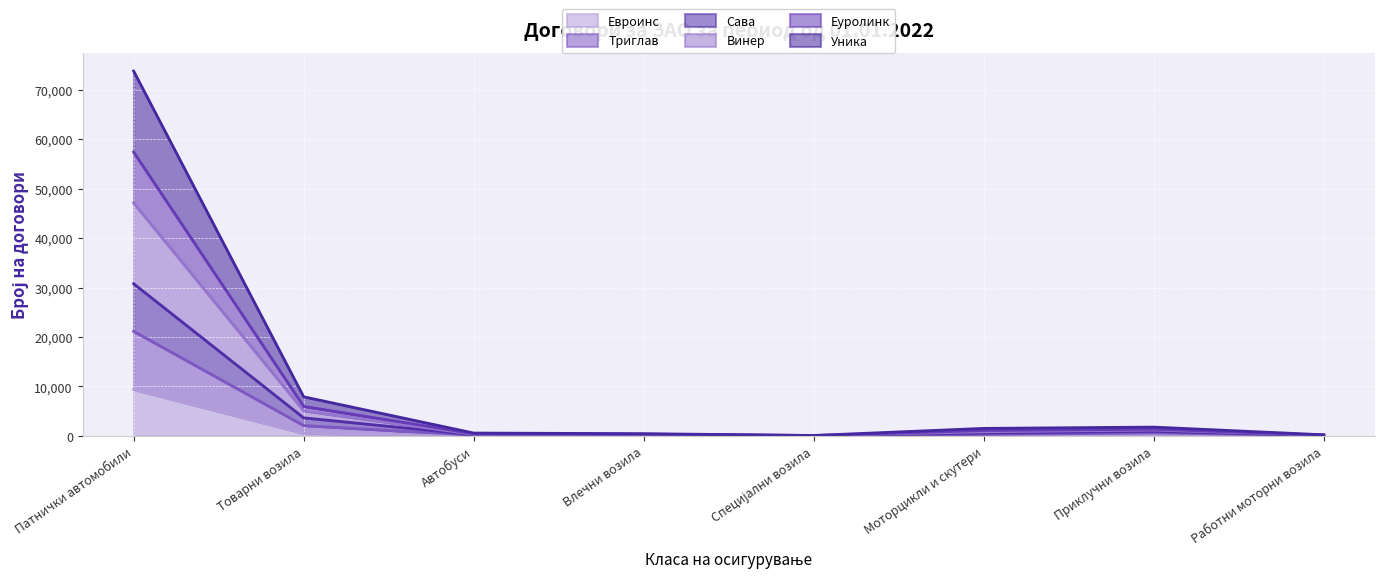

The Евроинс series shows 9393 at Патнички автомобили. True or false?

True